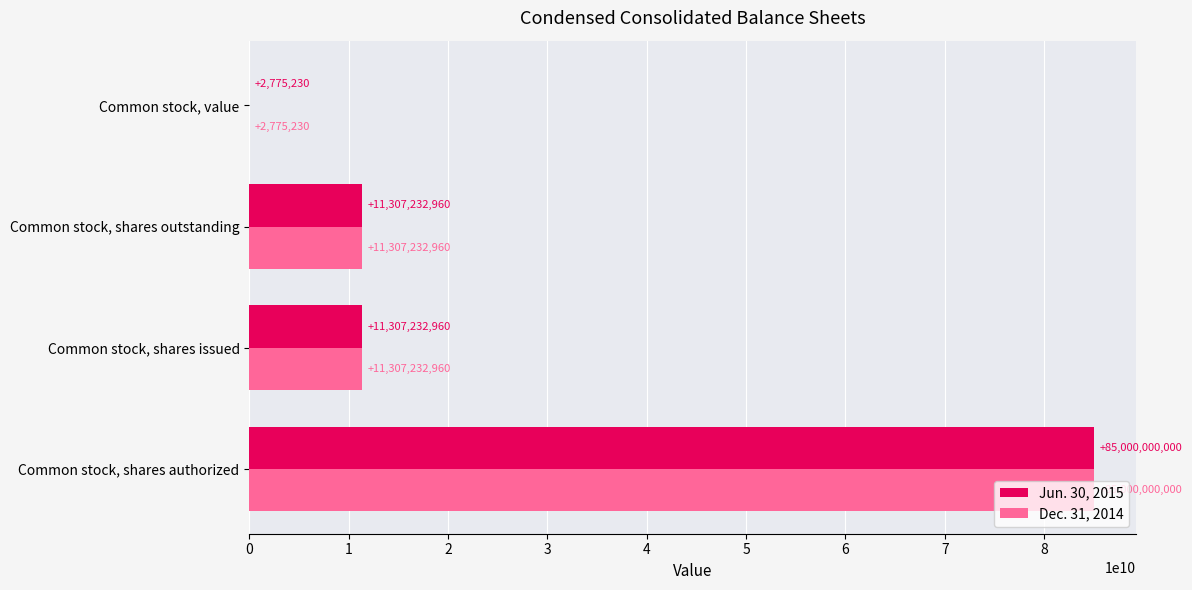

What is the total value across all series at Common stock, shares authorized?

170000000000